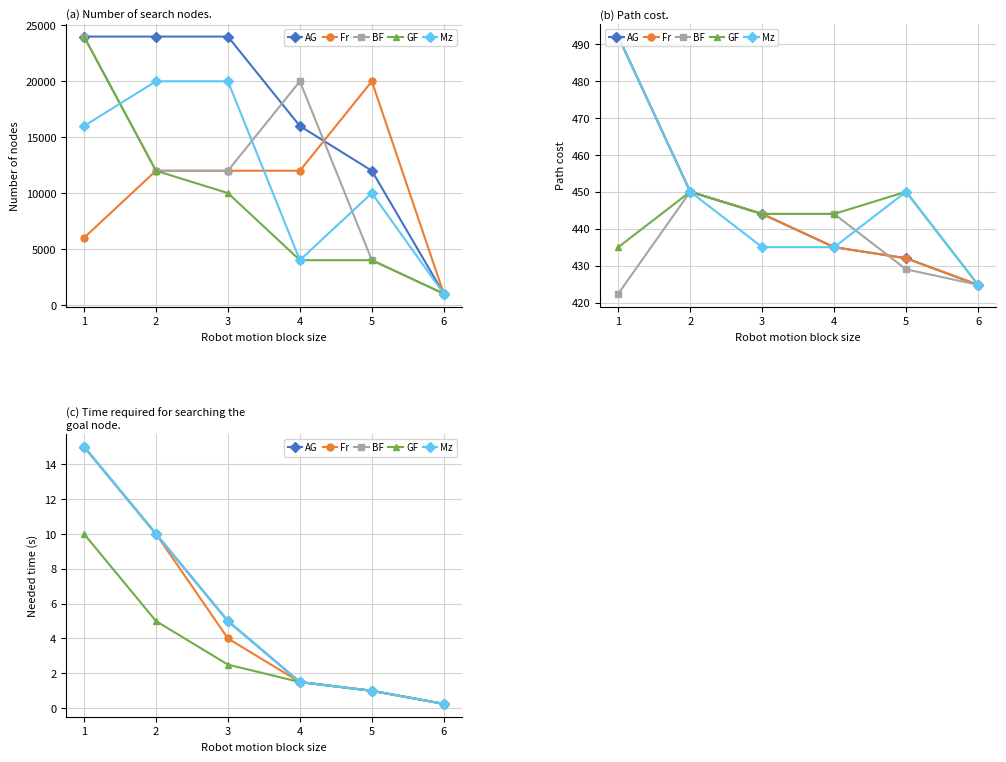

What is the sum of all Fr values?

31.8